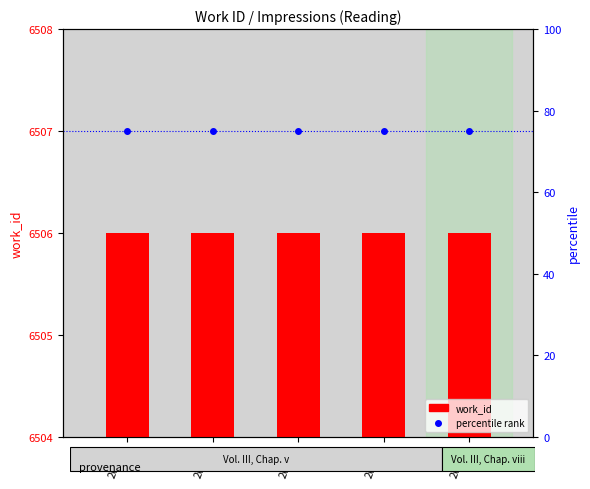

At which category is the sum across all series the highest?

20358